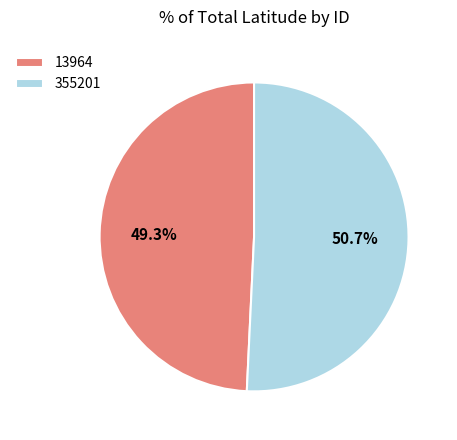

To the nearest percent, what is the difference between the largest and smallest slice percentages?

1%